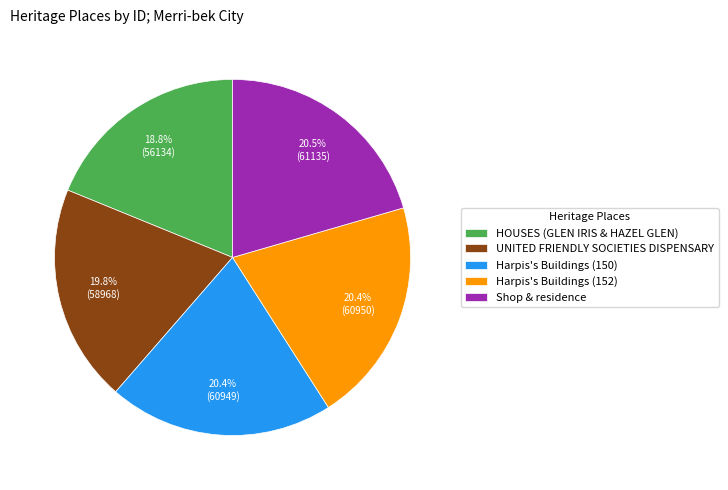

Does any single category account for the majority?

No